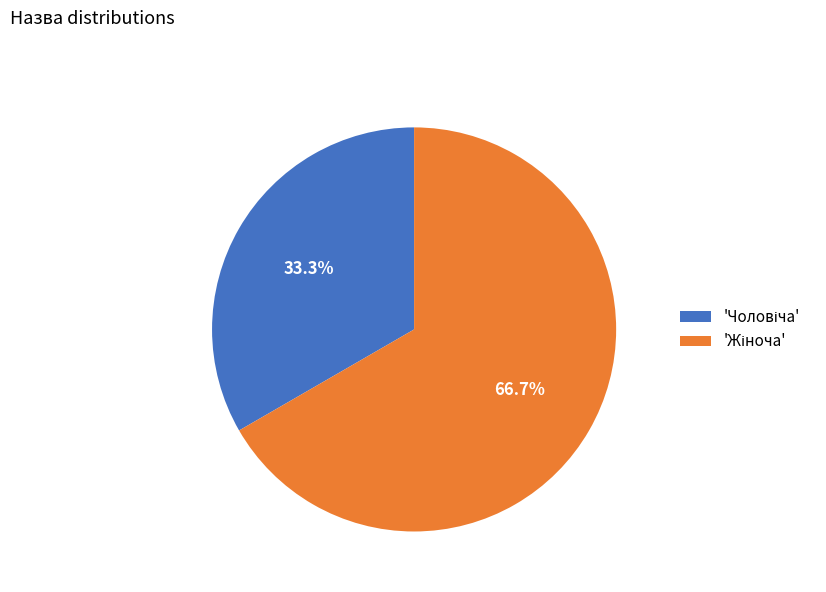

Is there a majority slice in this chart?

Yes